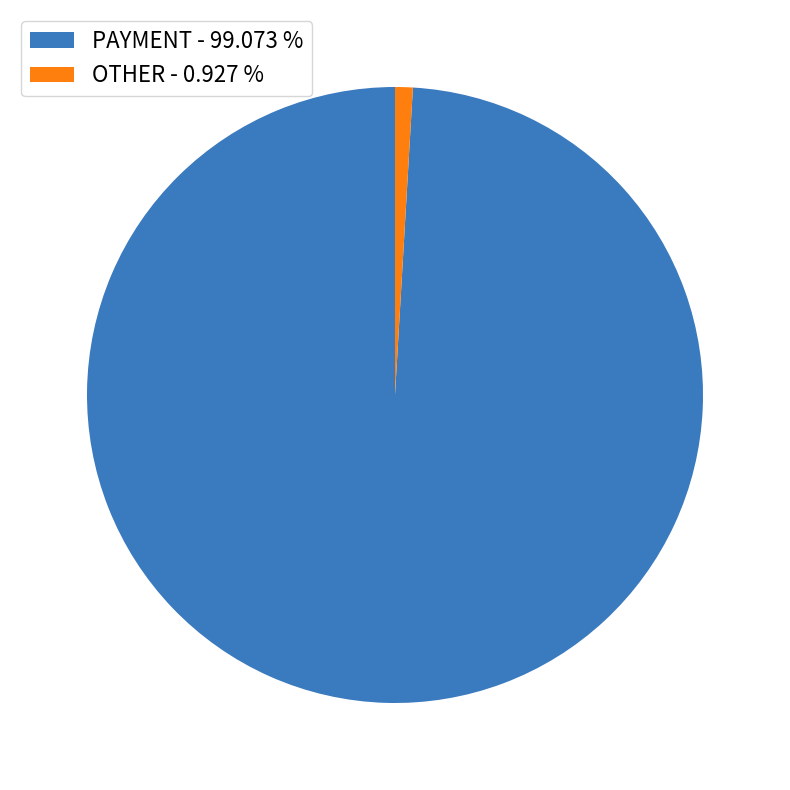

Is there any slice that represents more than half of the pie?

Yes